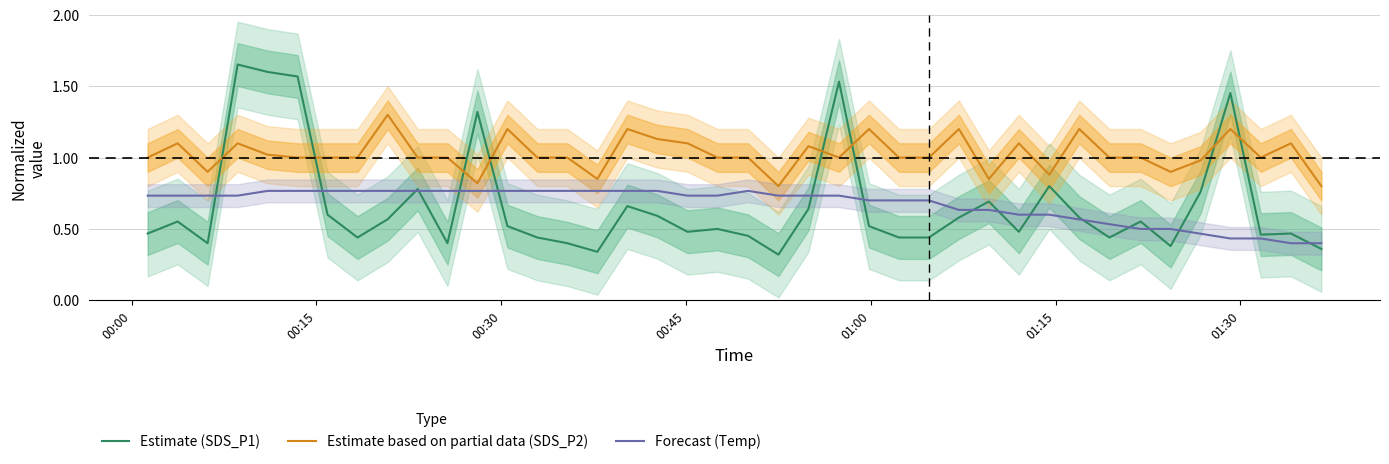

True or false: Forecast (Temp) and Estimate based on partial data (SDS_P2) cross at least once.

False